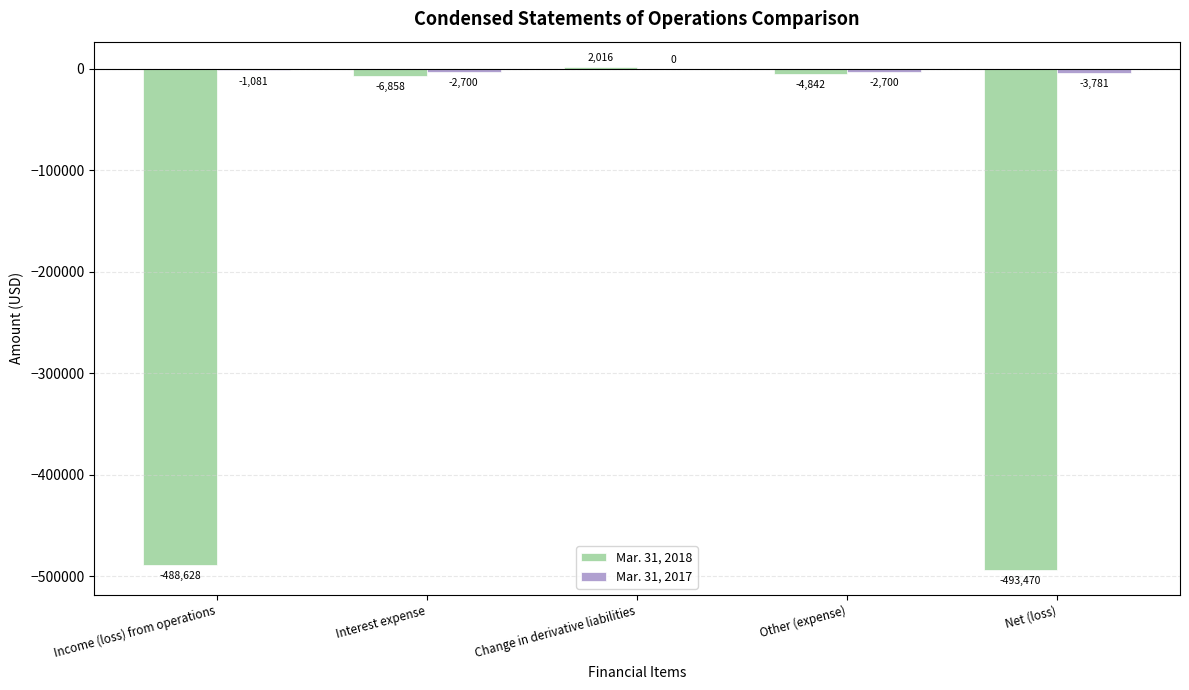

Is it true that Mar. 31, 2018 equals -4842 at Other (expense)?

True